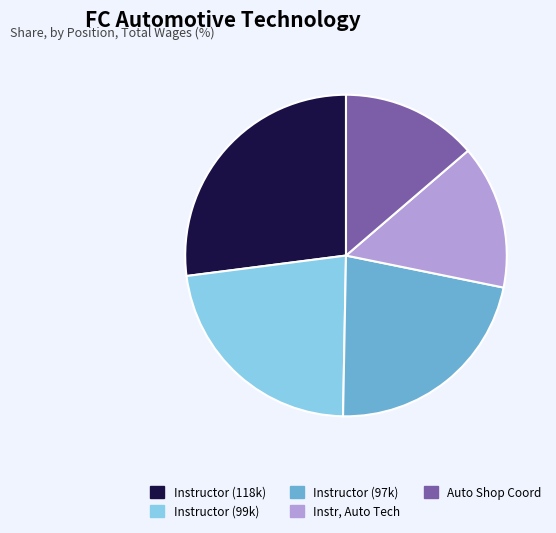

Count the number of slices in the pie.

5